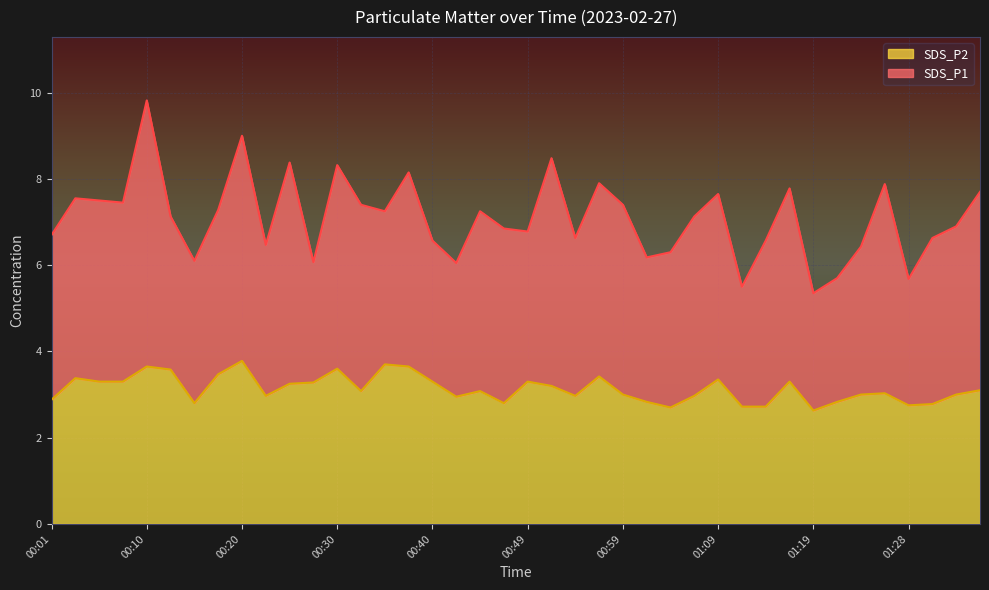

How many lines are shown in the chart?

2